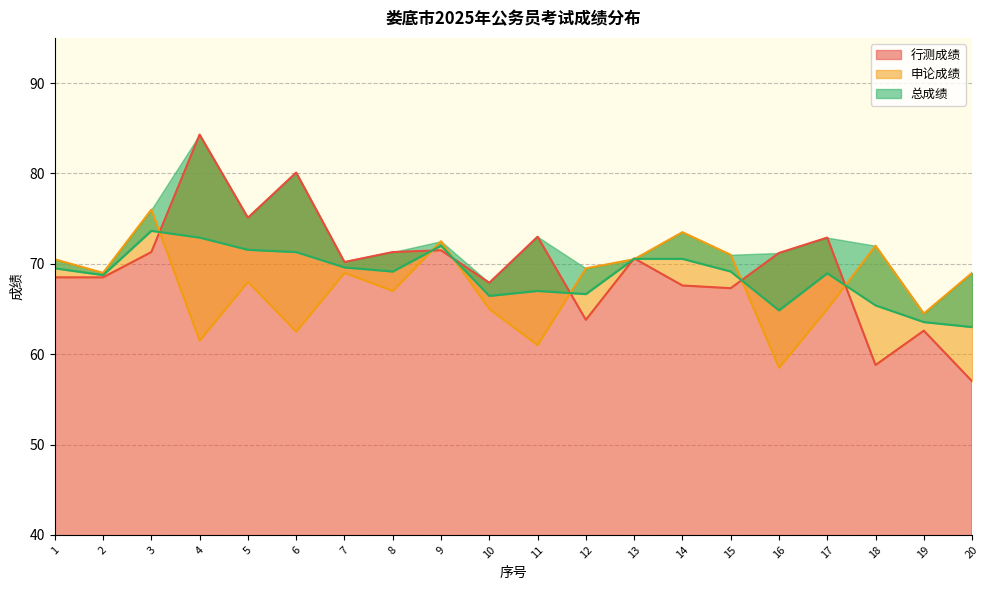

Which has a higher value, 13 or 18?

13